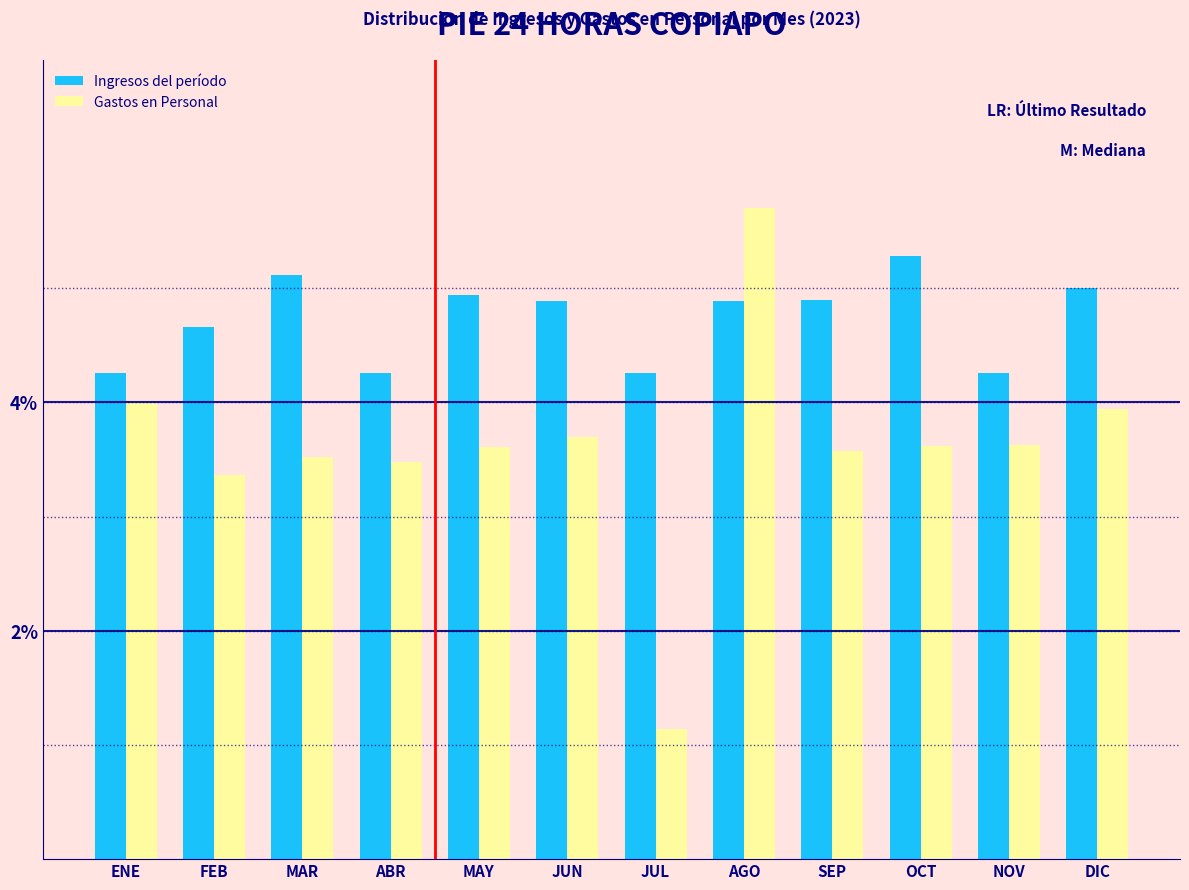

Reading left to right, list all the values displayed in this chart.

Ingresos del período: 4.3	4.7	5.1	4.3	4.9	4.9	4.3	4.9	4.9	5.3	4.3	5.0
Gastos en Personal: 4.0	3.4	3.5	3.5	3.6	3.7	1.1	5.7	3.6	3.6	3.6	3.9